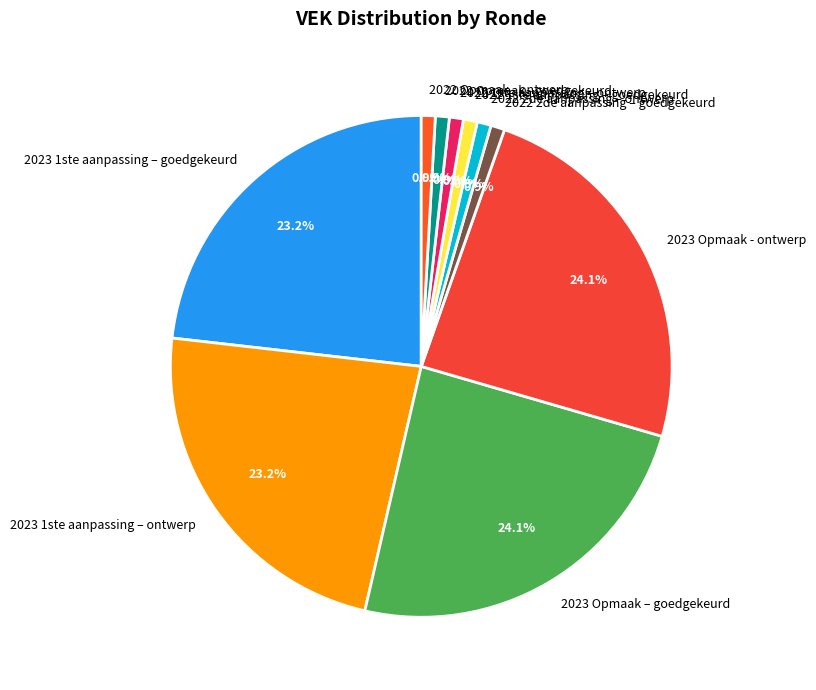

True or false: 2022 Opmaak - ontwerp accounts for 1% of the total.

True